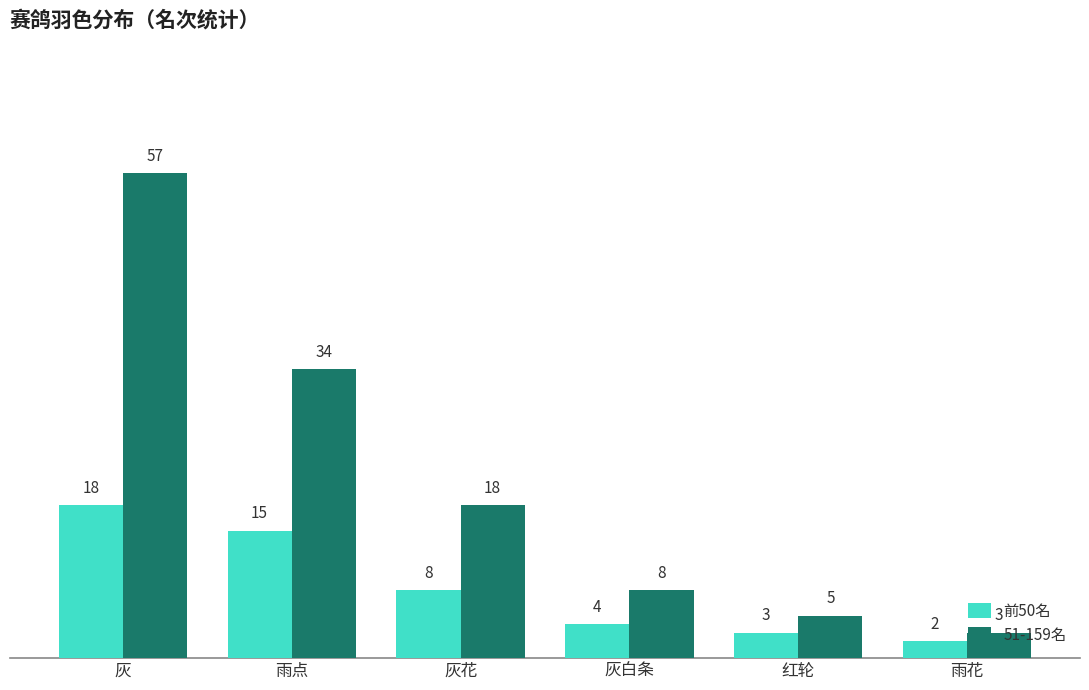

What position from the right is 灰?

6